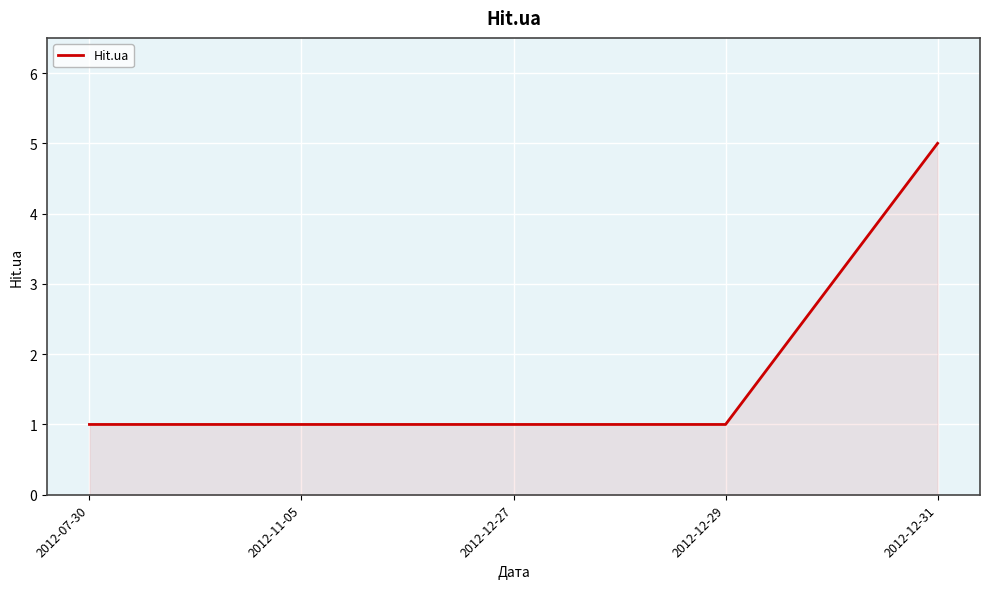

What position from the right is 2012-12-29?

2